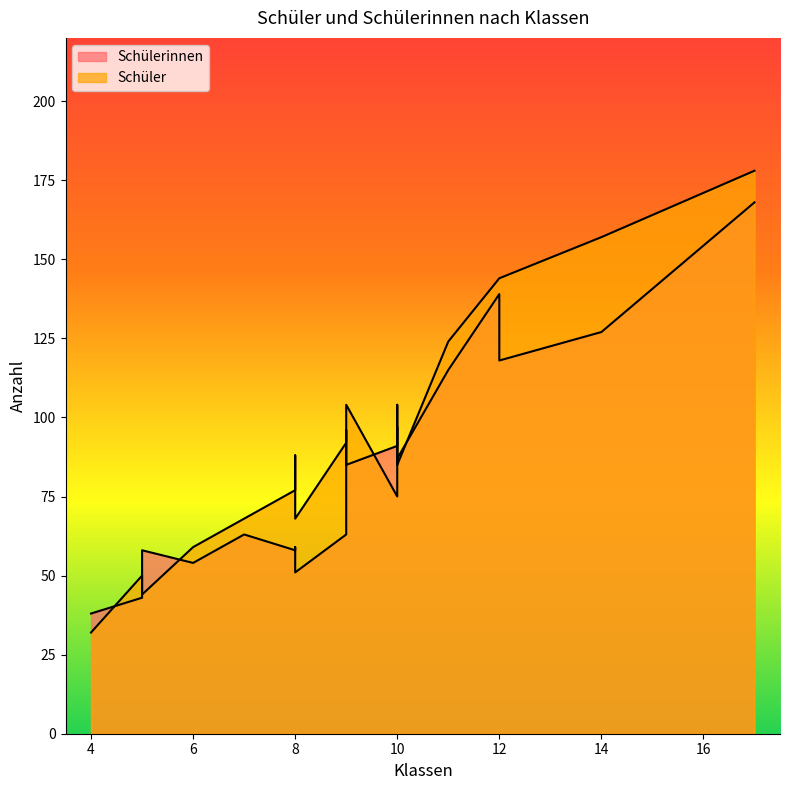

Reading right to left, extract all data points from this chart.

Schülerinnen: 9=96	5=58	10=97	11=115	14=127	12=139	9=63	10=91	17=168	6=54	8=59	10=87	9=96	8=58	7=63	5=43	8=51	12=118	9=85	4=38
Schüler: 9=104	5=44	10=104	11=124	14=157	12=144	9=92	10=75	17=178	6=59	8=88	10=85	9=92	8=77	7=68	5=50	8=68	12=144	9=104	4=32